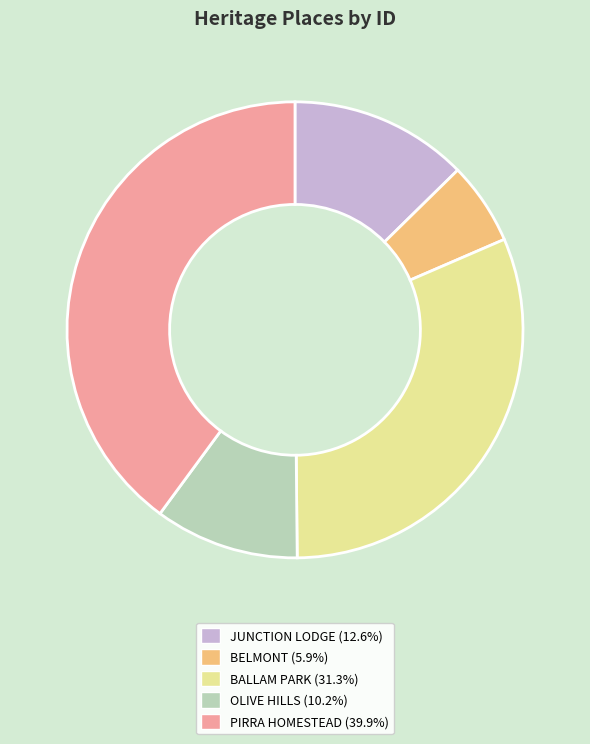

Is there any slice that represents more than half of the pie?

No